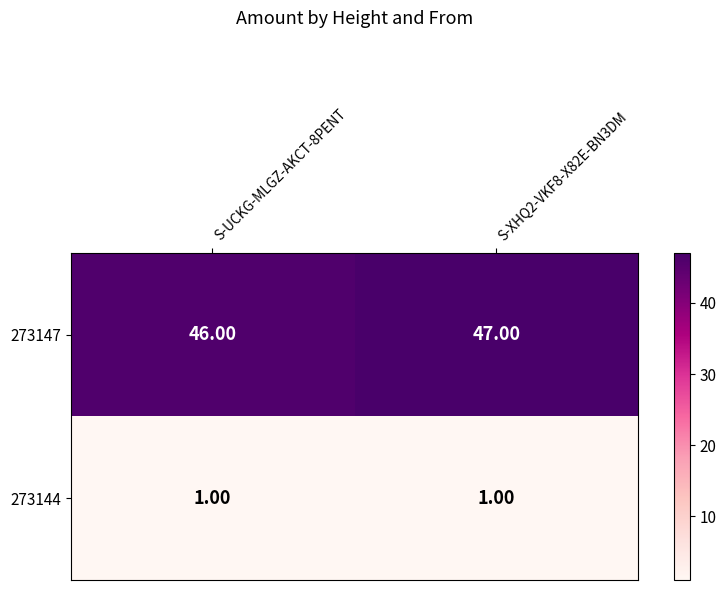

What is the total value across all series at S-UCKG-MLGZ-AKCT-8PENT?

47